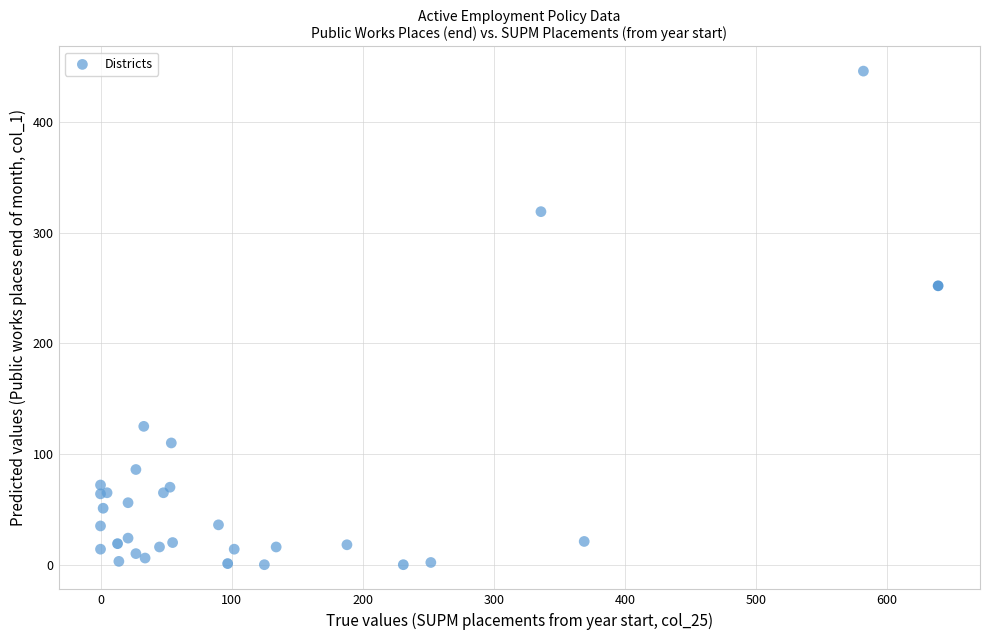

What Y value in the scatter plot is closest to 223?

252